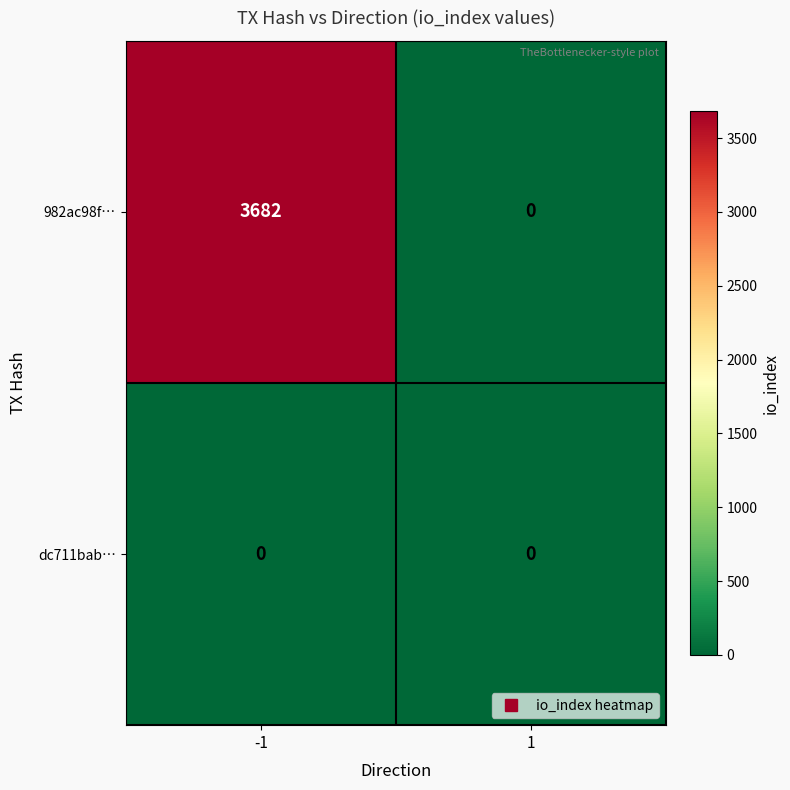

At which category is the sum across all series the highest?

-1